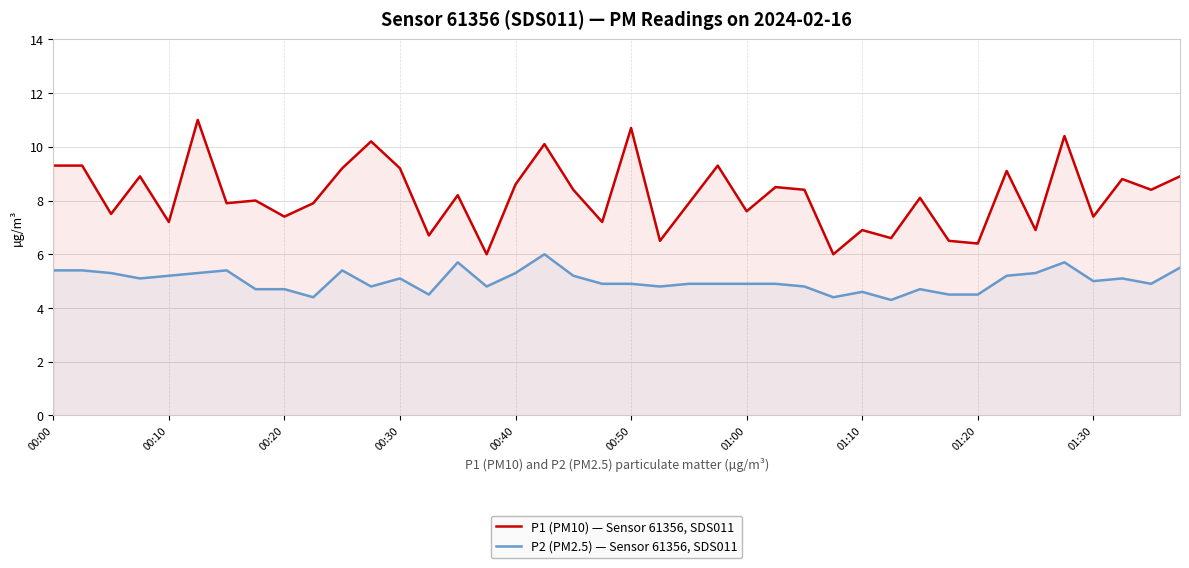

How many lines are shown in the chart?

2